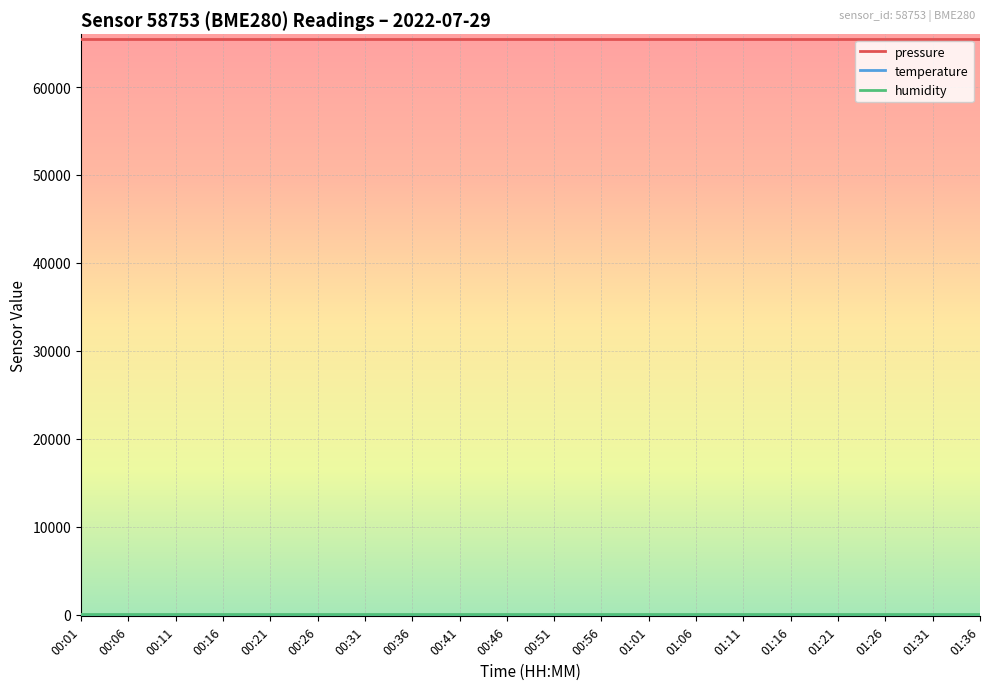

The value of pressure at 00:41 is 65501.6. True or false?

True